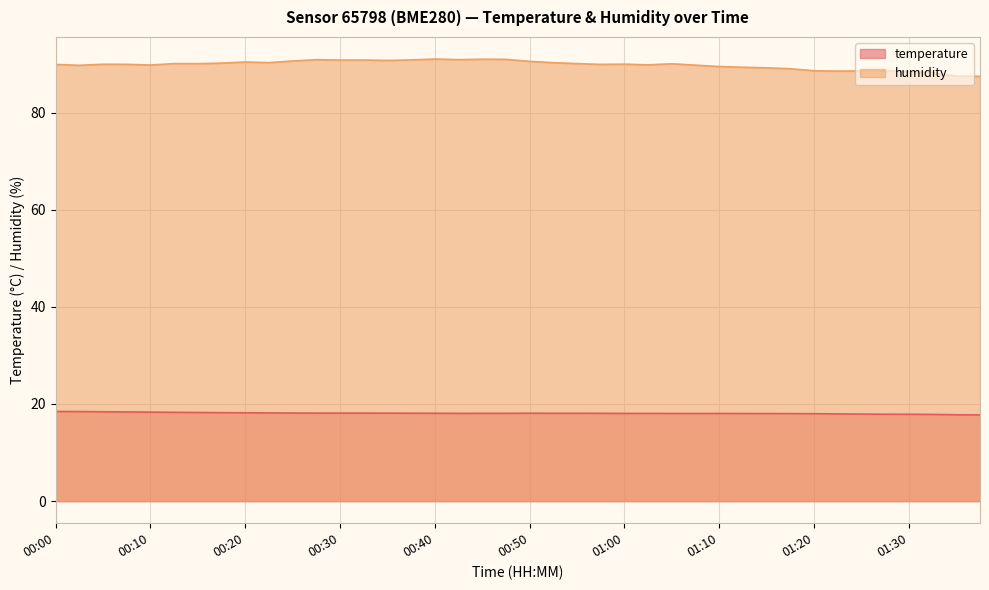

What is the maximum value for humidity?

91.0